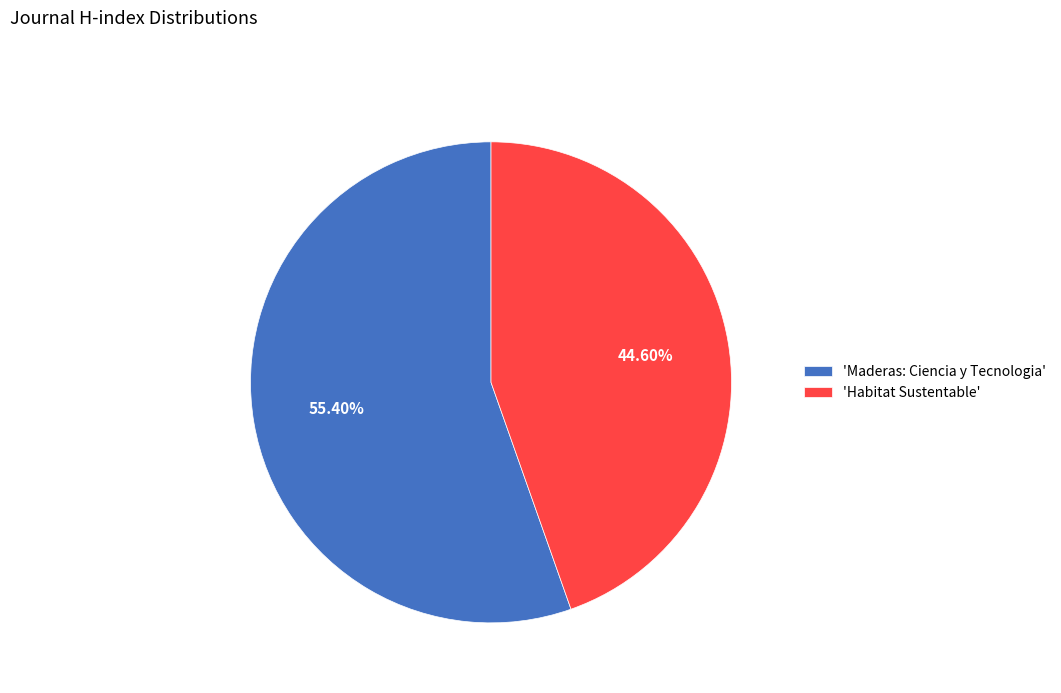

Rank the categories by value from highest to lowest.

'Maderas: Ciencia y Tecnologia', 'Habitat Sustentable'